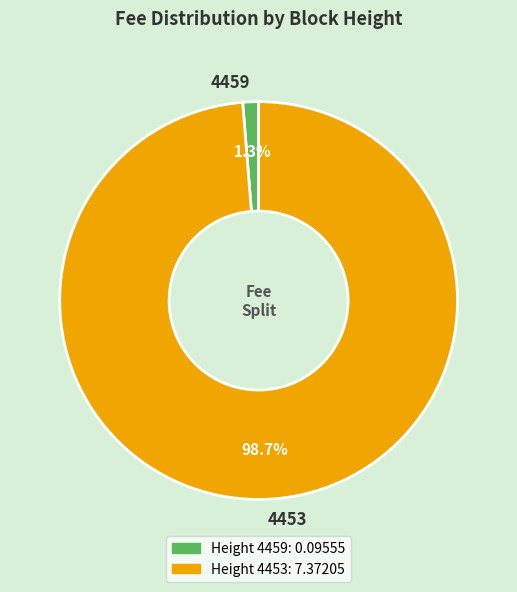

To the nearest percent, what is the average slice percentage?

50%